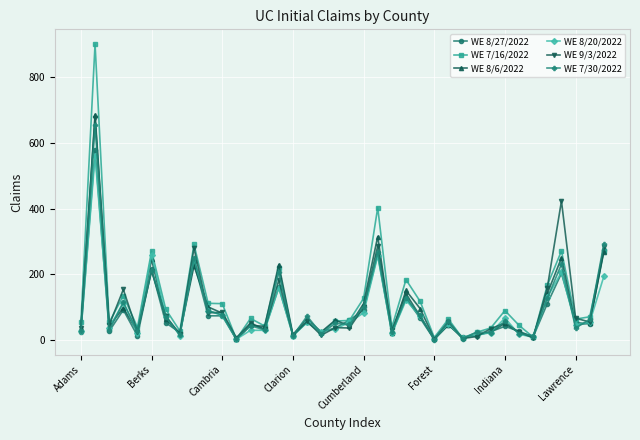

What is the maximum value shown in the chart?

900